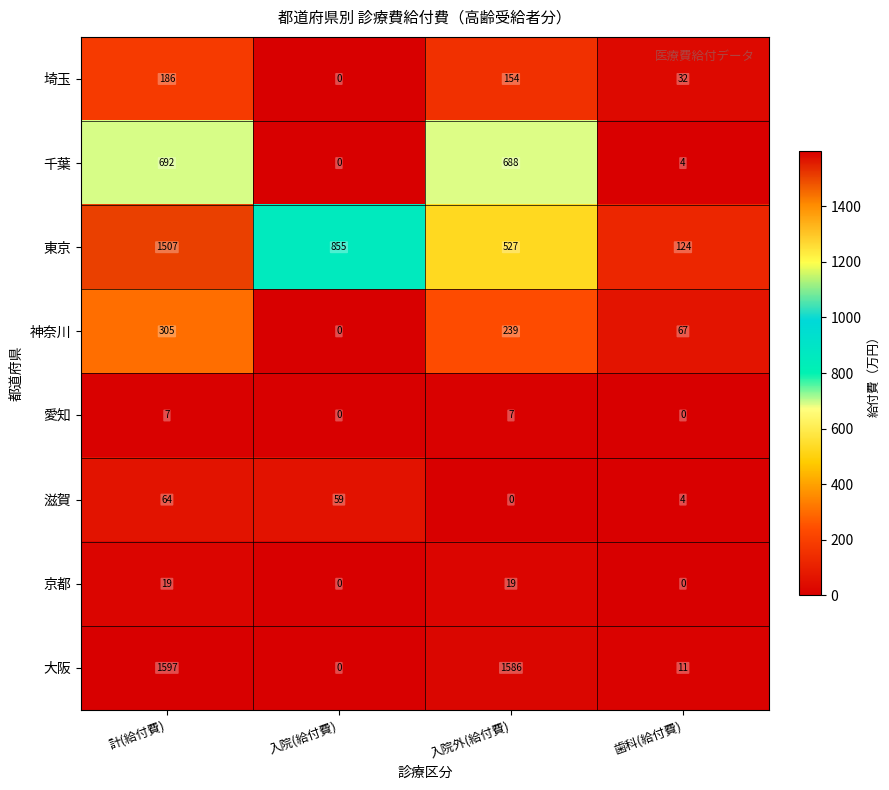

Rank the series at 計(給付費) from lowest to highest value.

愛知, 京都, 滋賀, 埼玉, 神奈川, 千葉, 東京, 大阪